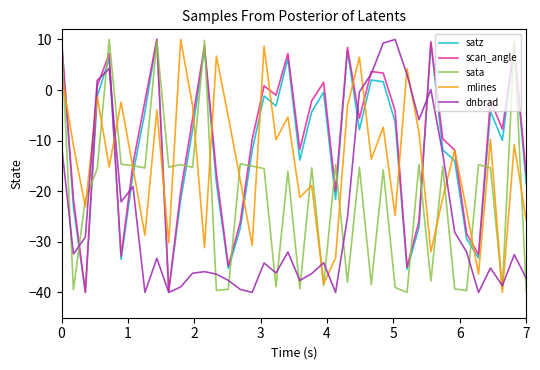

What is the maximum value for dnbrad?

10.0